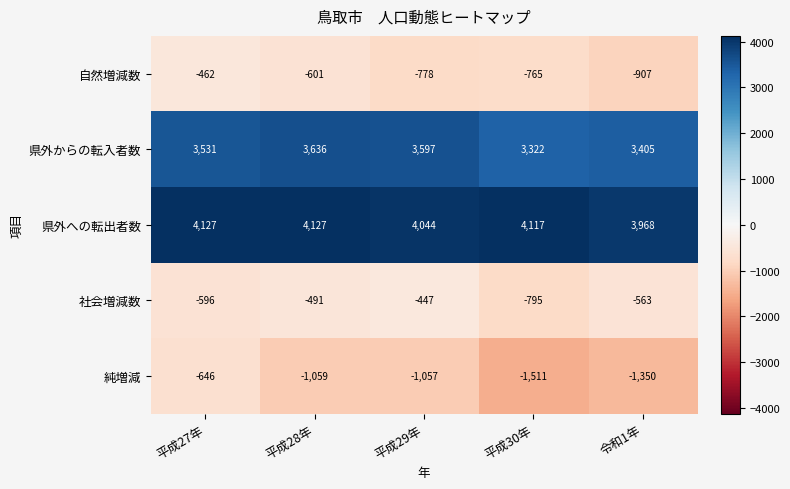

What is the spread (max minus min) of values at 令和1年?

5318